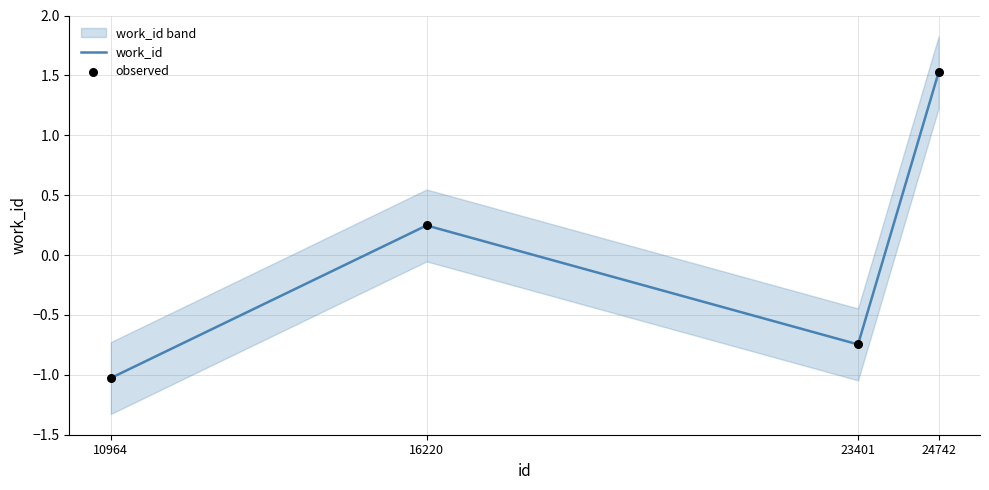

Which series has the largest Y range (max minus min)?

work_id